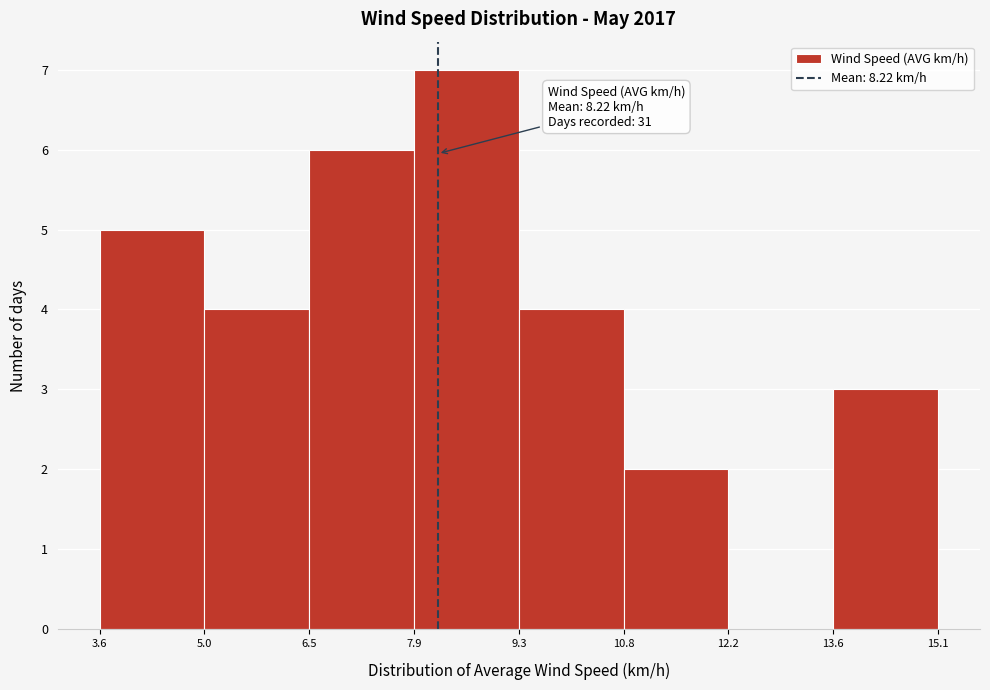

Over which range of the x-axis is the bar tallest?

7.9 to 9.3